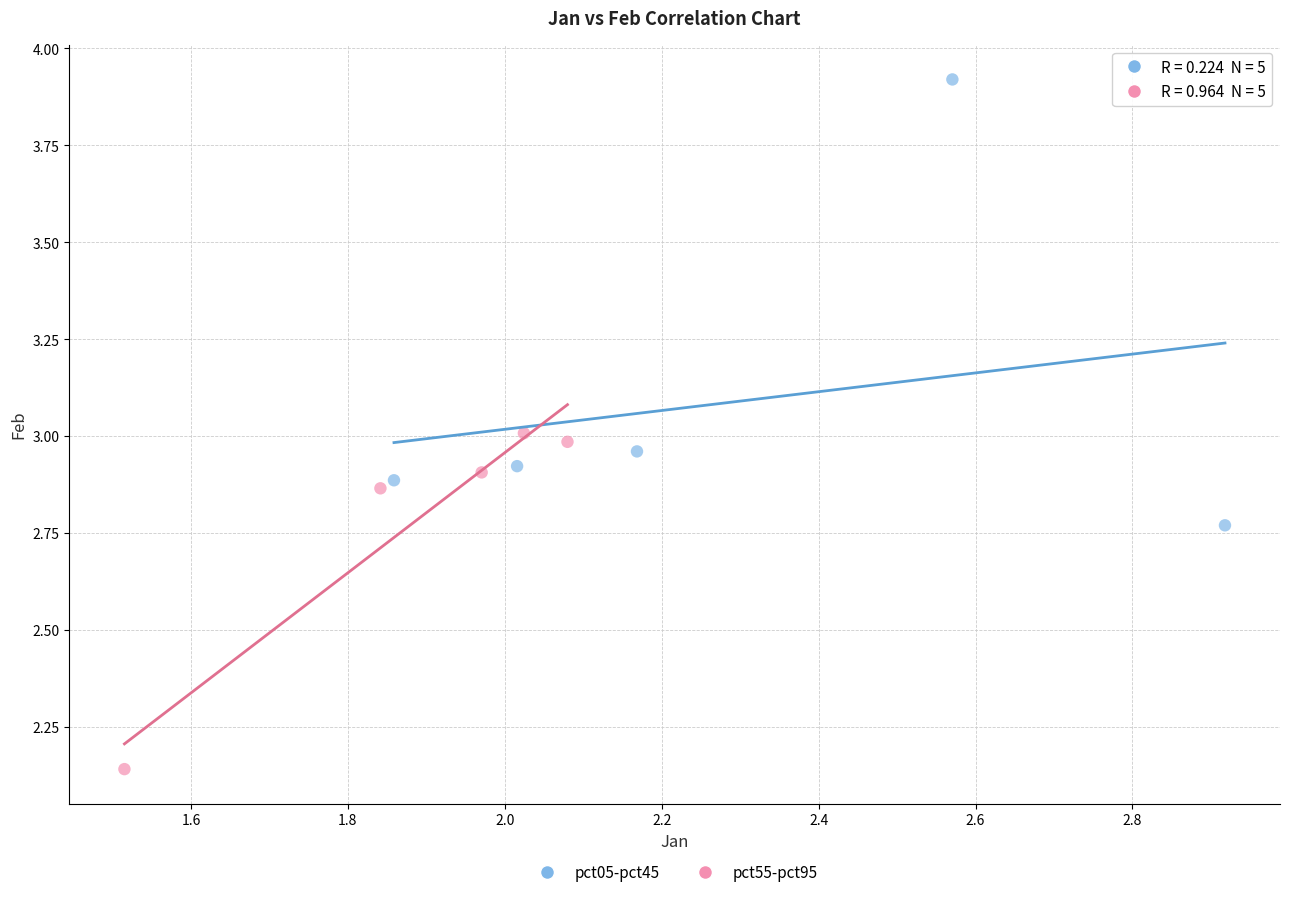

Which series reaches the minimum Y coordinate?

pct55-pct95